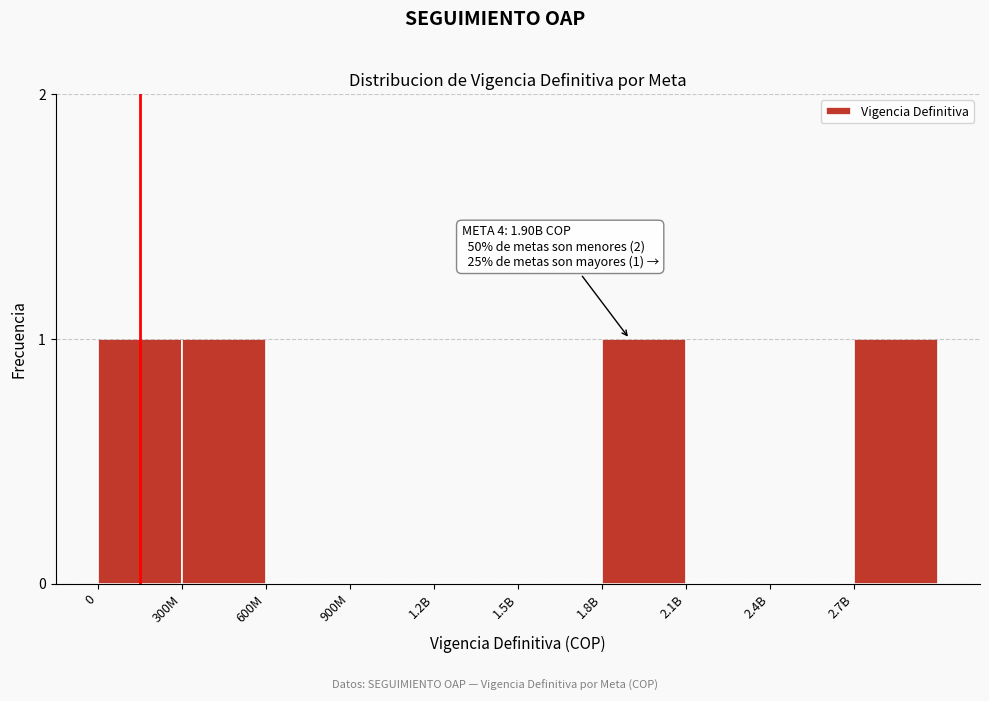

Reading left to right, extract all data points from this chart.

0=1	300M=1	600M=0	900M=0	1.2B=0	1.5B=0	1.8B=1	2.1B=0	2.4B=0	2.7B=1